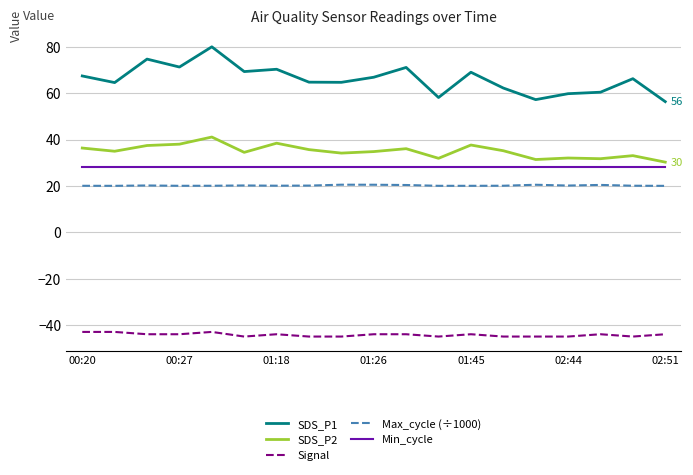

Which series has the largest range (max minus min)?

SDS_P1